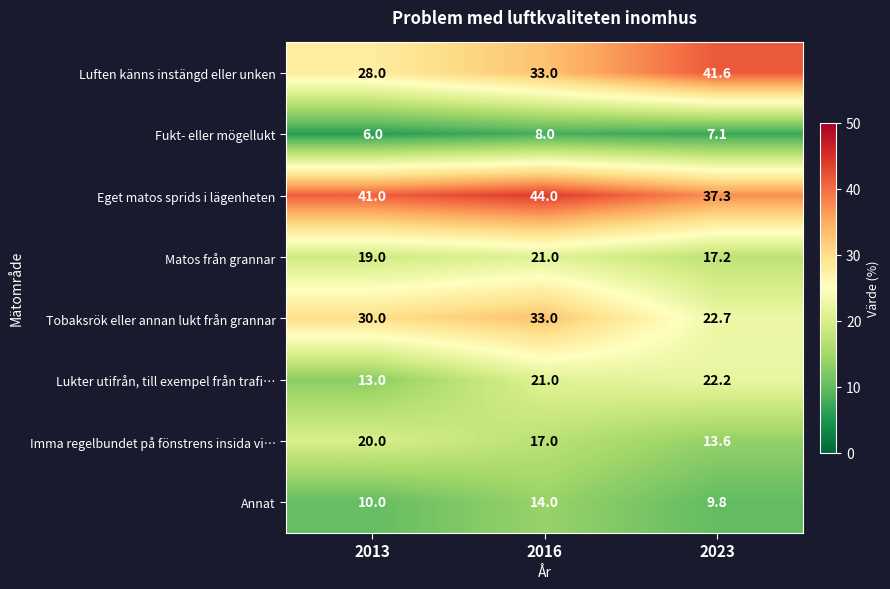

Which series has the largest total across all categories?

Eget matos sprids i lägenheten